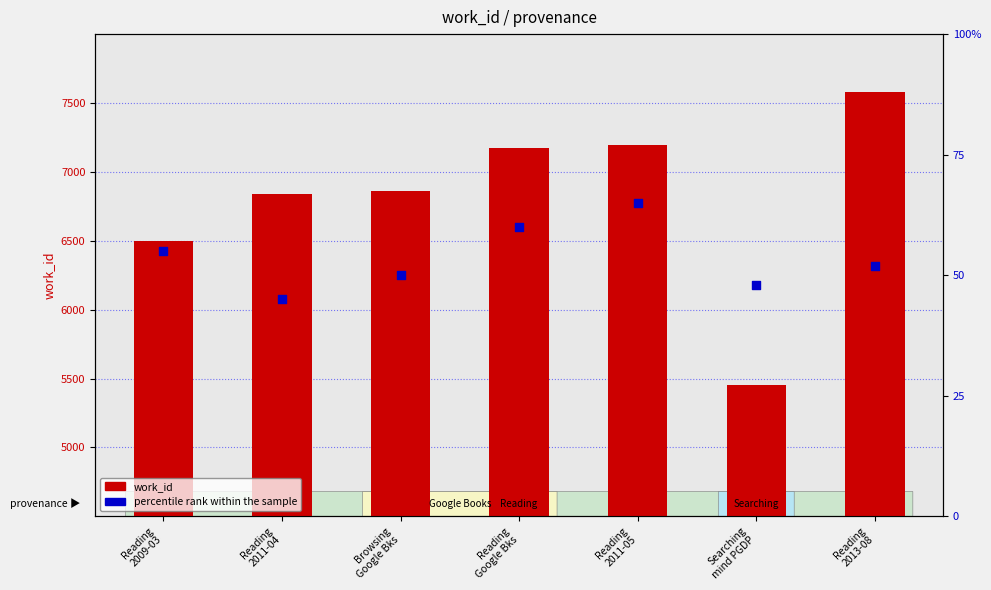

What are all the series names shown in the legend?

work_id, percentile rank within the sample